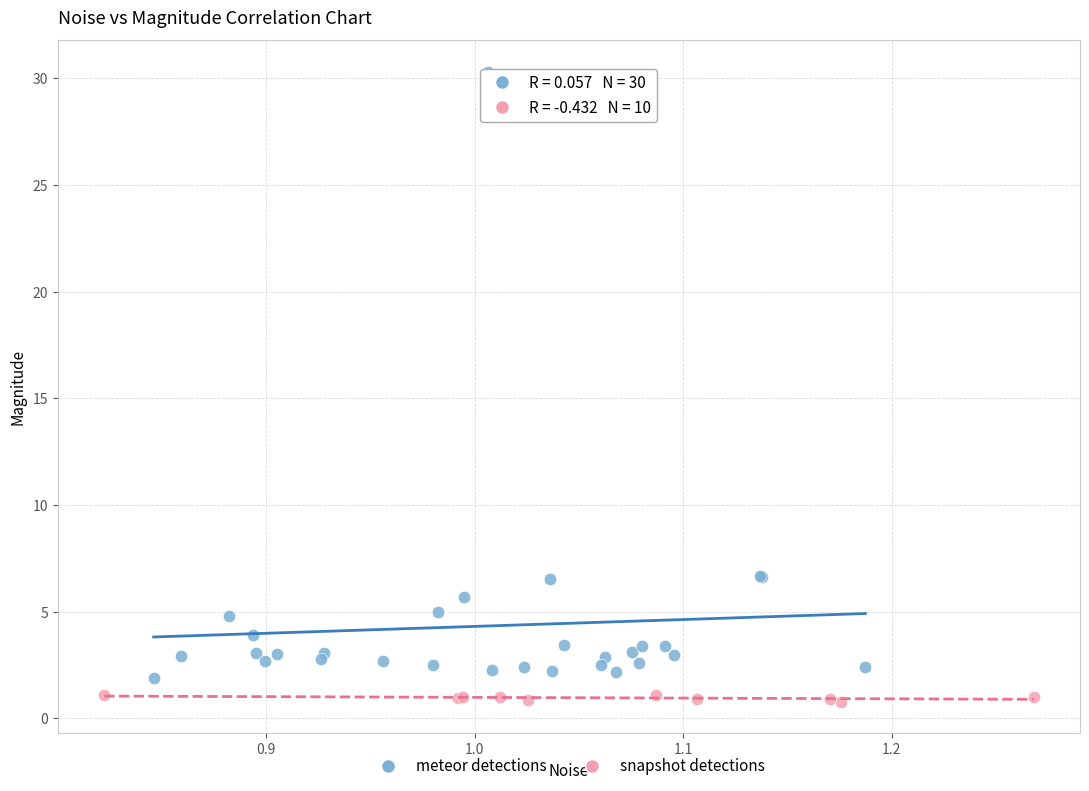

Which series has the widest spread of Y values?

meteor detections